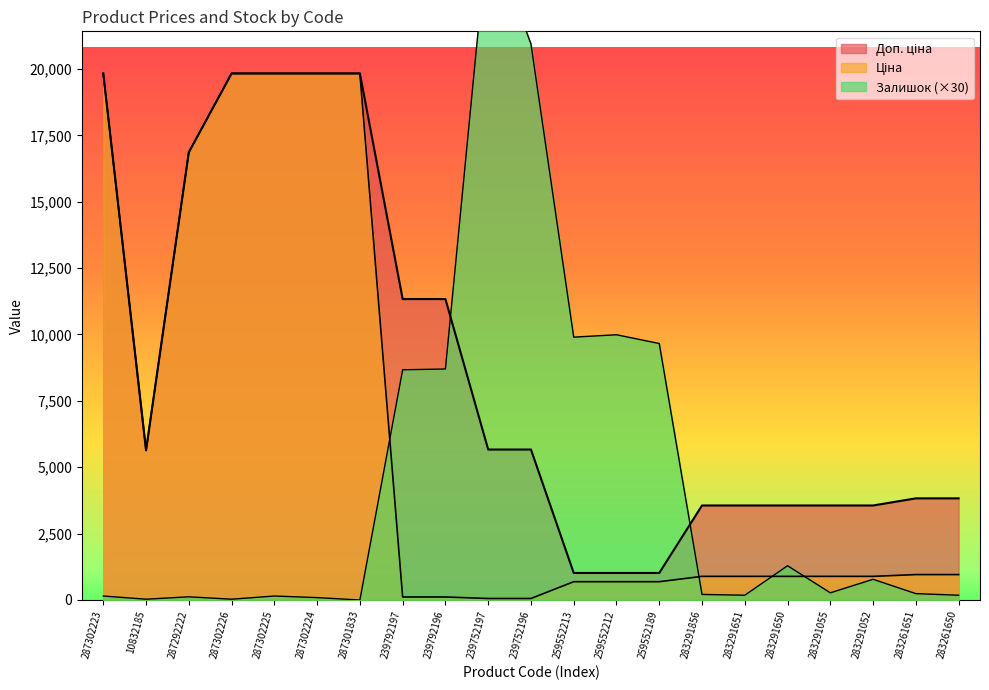

How many times do Залишок and Доп. ціна cross each other?

2